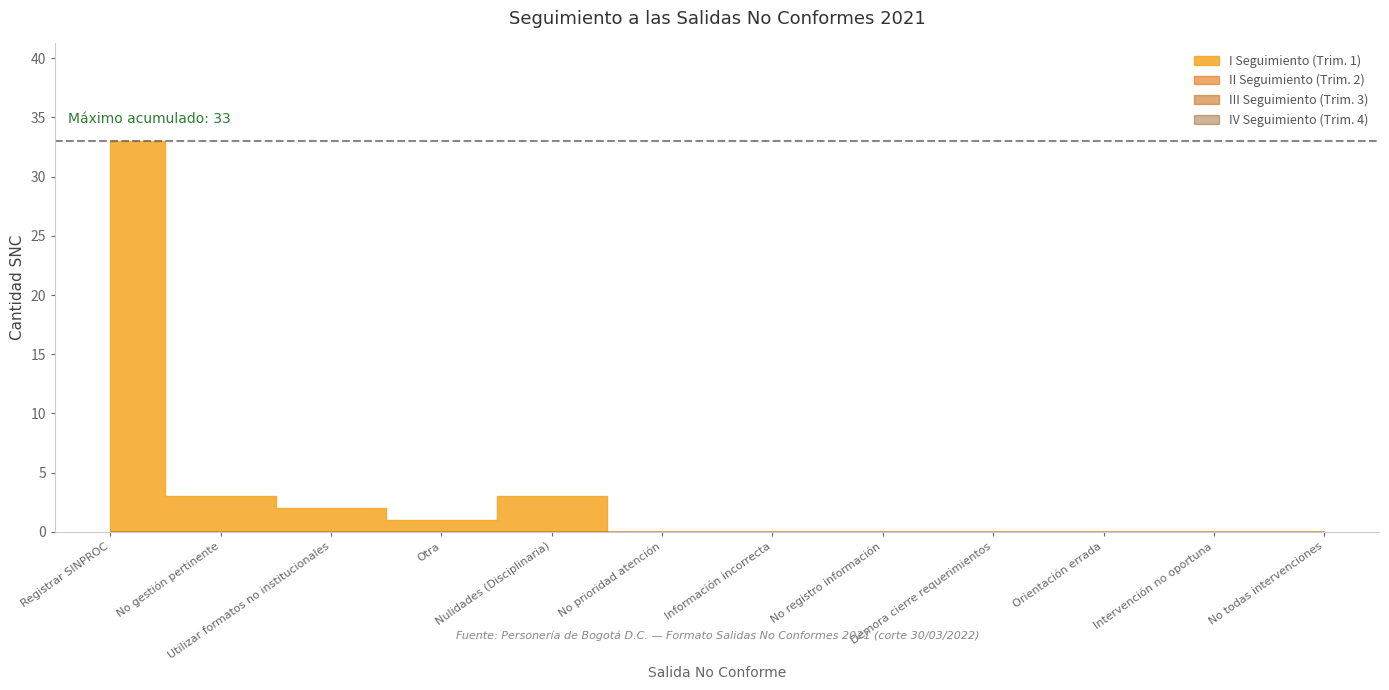

How many points are higher than both their immediate neighbors (excluding endpoints)?

1